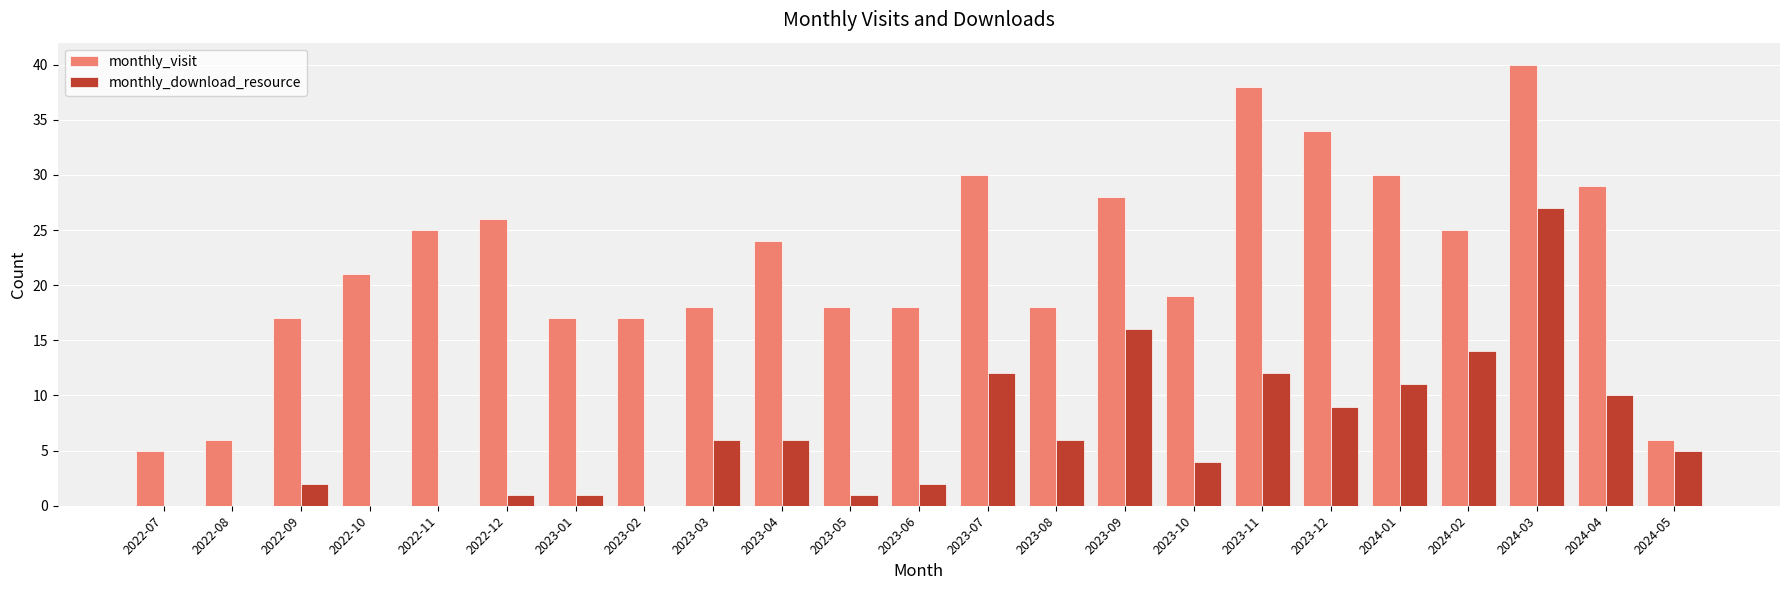

At which category is the sum across all series the highest?

2024-03